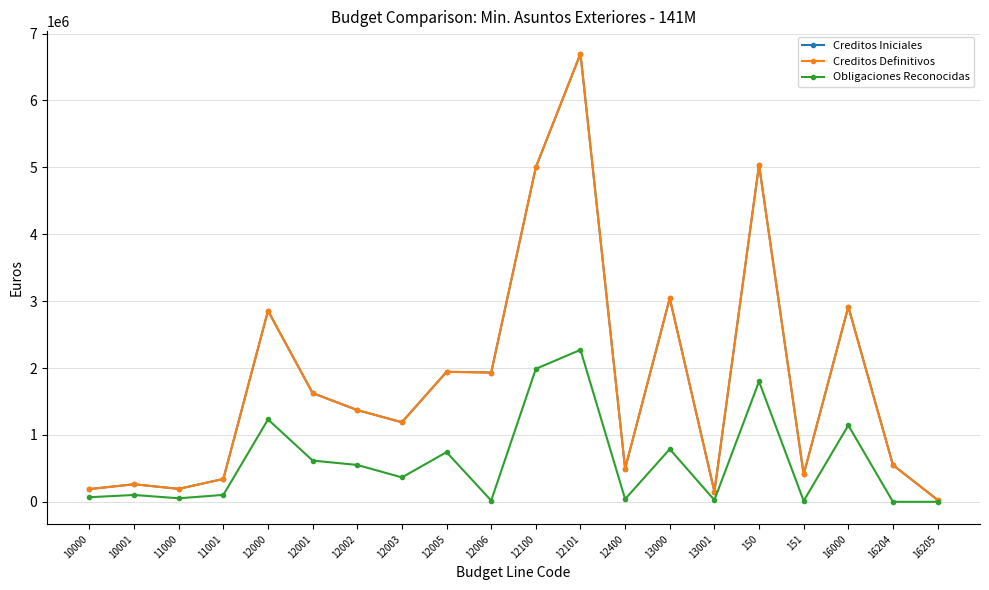

How many interior local valleys does the Creditos Definitivos series have?

6